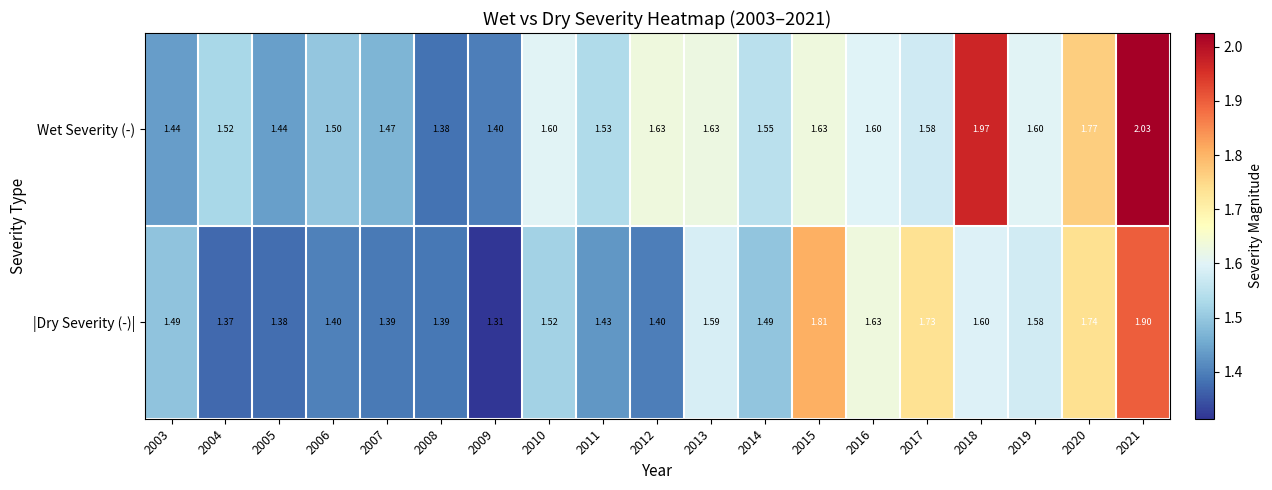

Which series has the largest total across all categories?

Wet Severity (-)